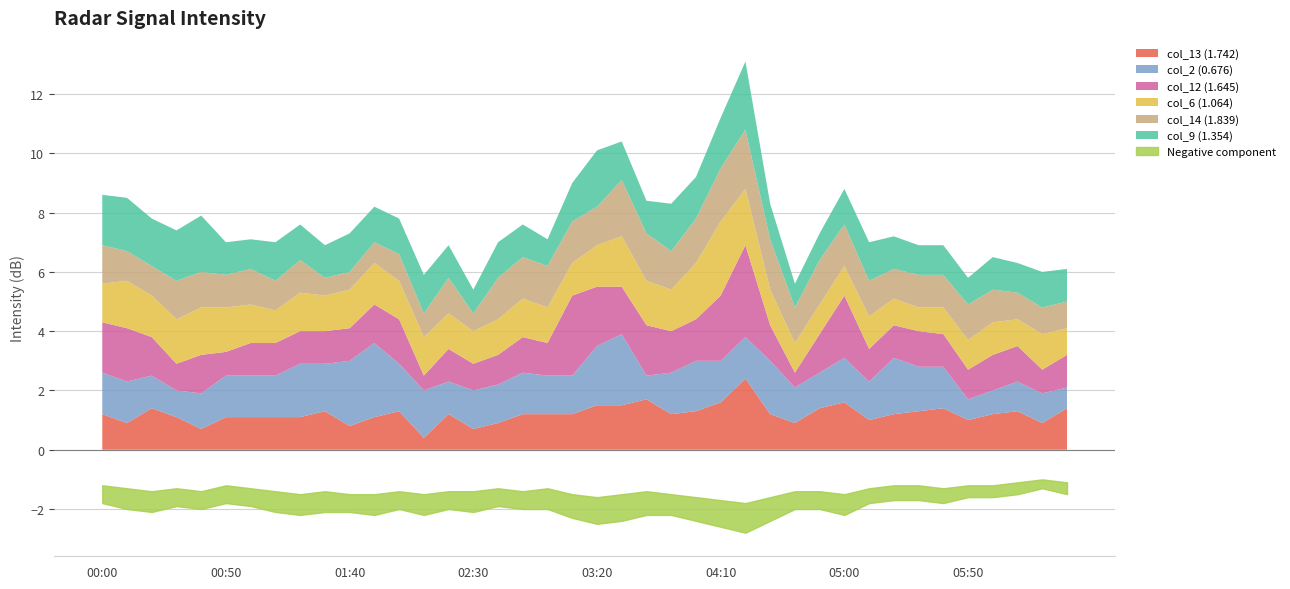

True or false: col_9 (1.354) and col_2 (0.676) intersect in this chart.

True